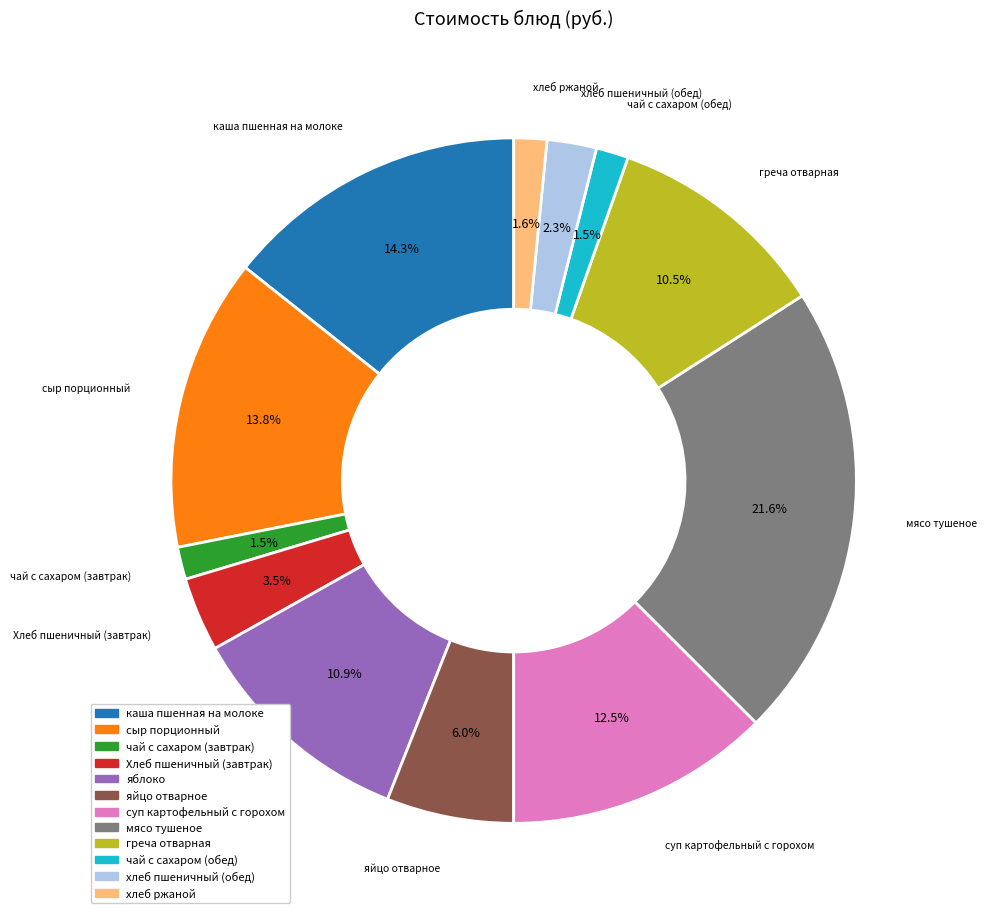

To the nearest percent, what is the difference between the largest and smallest slice percentages?

20%